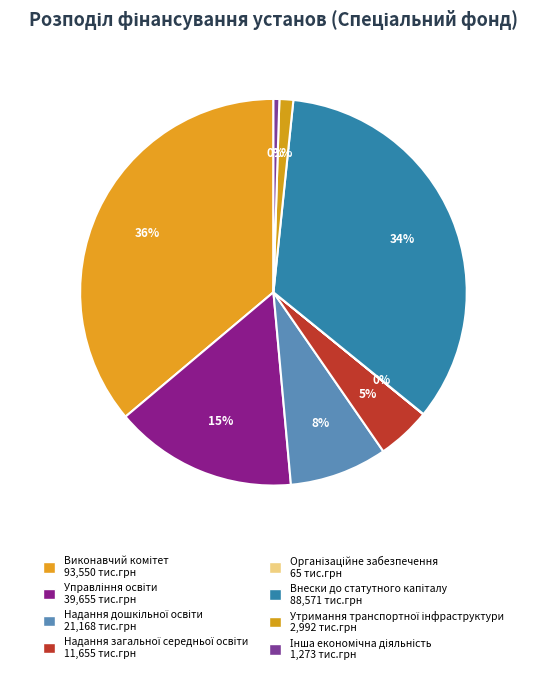

How many slices are in this pie chart?

8